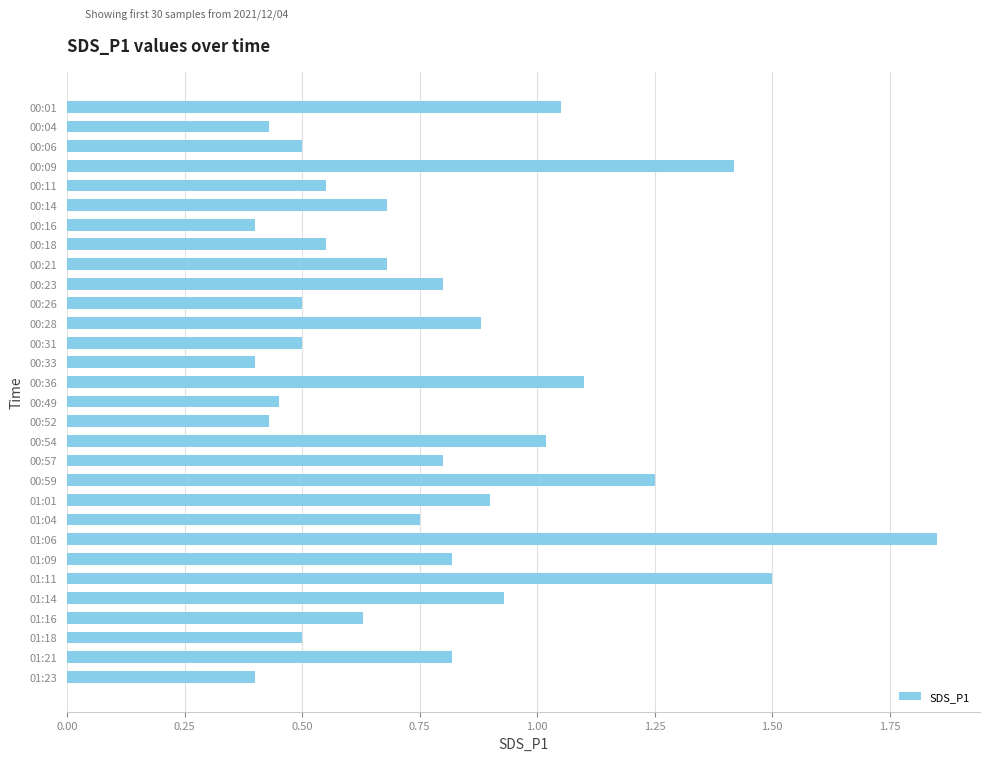

What is the label of the 12th bar from the bottom?

00:57